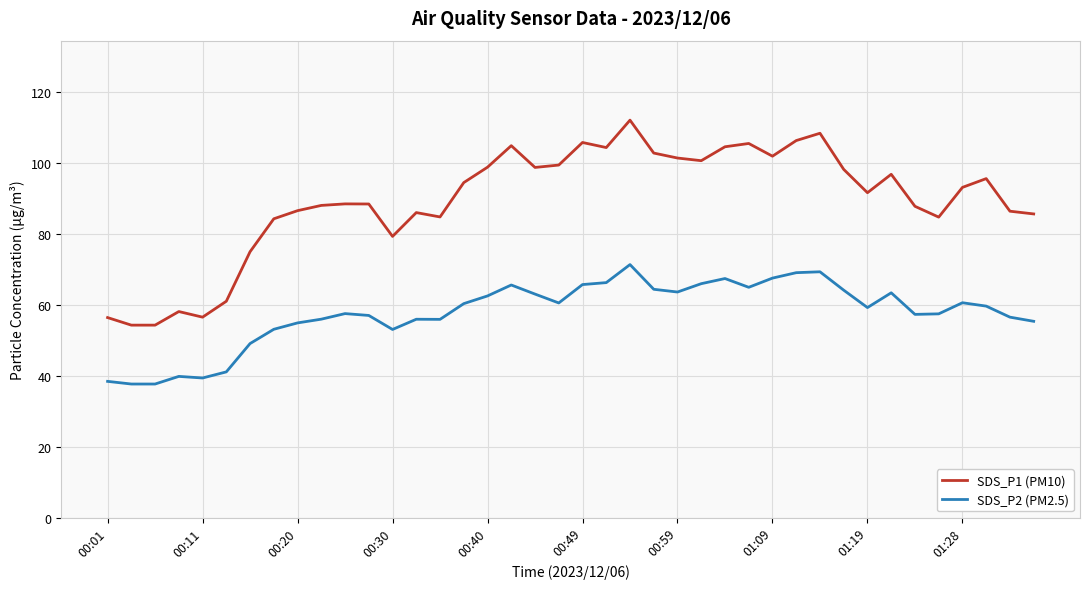

True or false: SDS_P1 (PM10) and SDS_P2 (PM2.5) intersect in this chart.

False